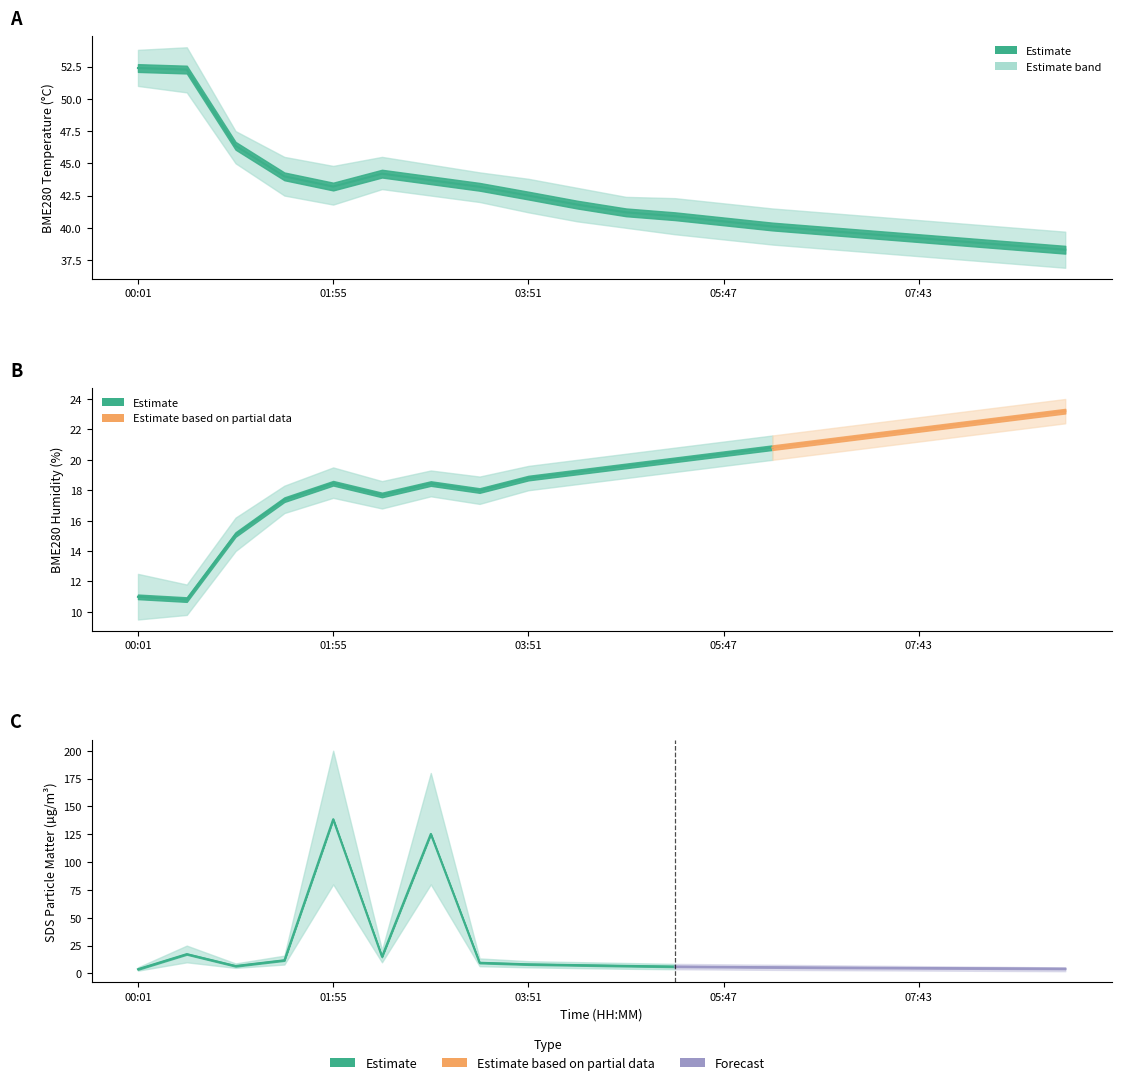

How many categories are shown in the chart?

20